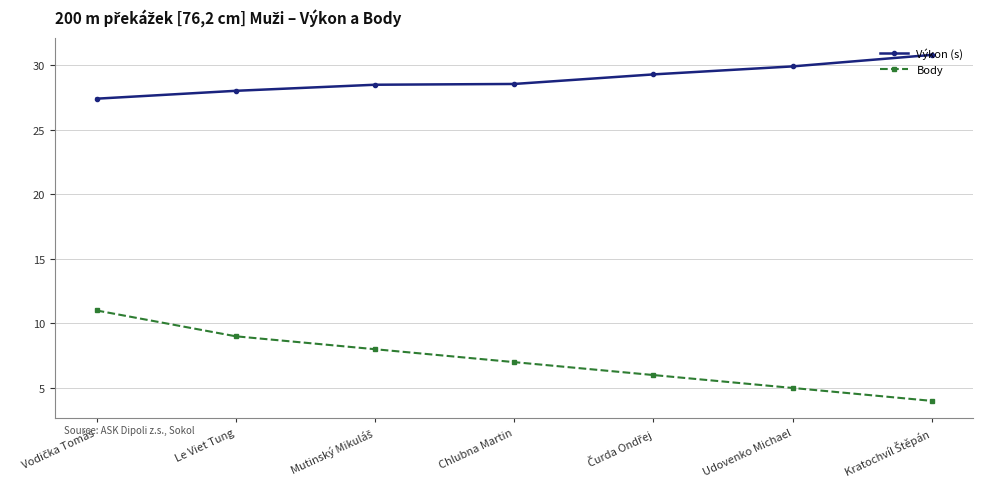

What is the approximate value of Výkon (s) at Chlubna Martin?

28.5